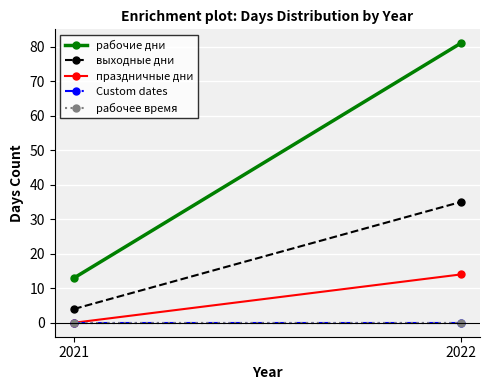

How many data points in выходные дни are less than 35?

1